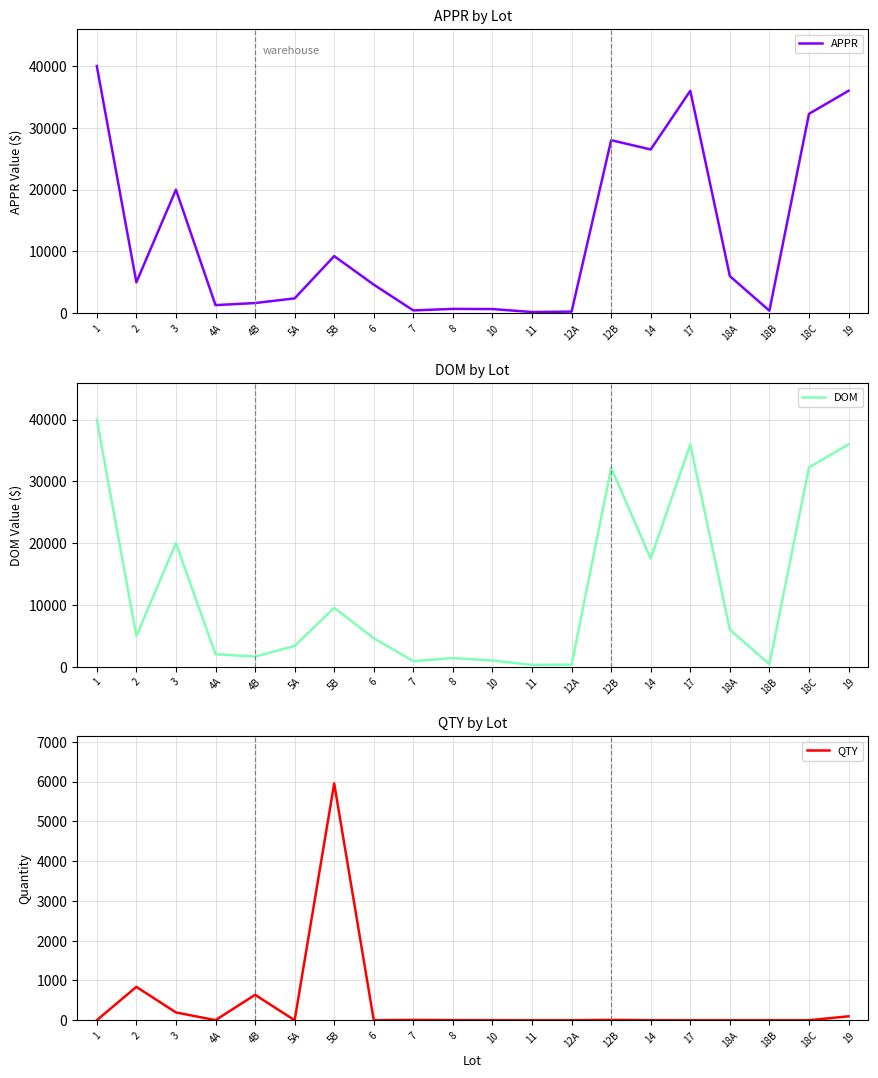

How many interior local valleys does the APPR series have?

6